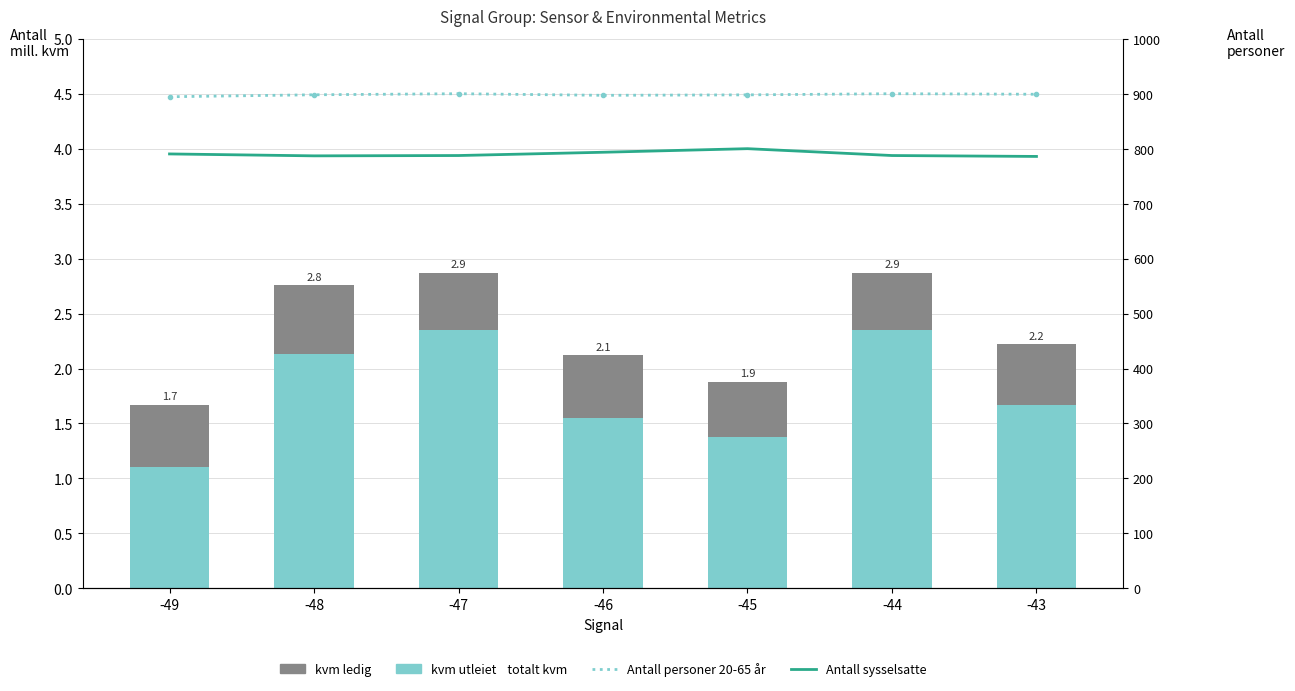

Reading right to left, list all the values displayed in this chart.

kvm utleiet: -43=1.7	-44=2.4	-45=1.4	-46=1.6	-47=2.4	-48=2.1	-49=1.1
kvm ledig: -43=0.6	-44=0.5	-45=0.5	-46=0.6	-47=0.5	-48=0.6	-49=0.6
Antall personer 20-65 år: -43=4.5	-44=4.5	-45=4.5	-46=4.5	-47=4.5	-48=4.5	-49=4.5
Antall sysselsatte: -43=3.9	-44=3.9	-45=4.0	-46=4.0	-47=3.9	-48=3.9	-49=4.0